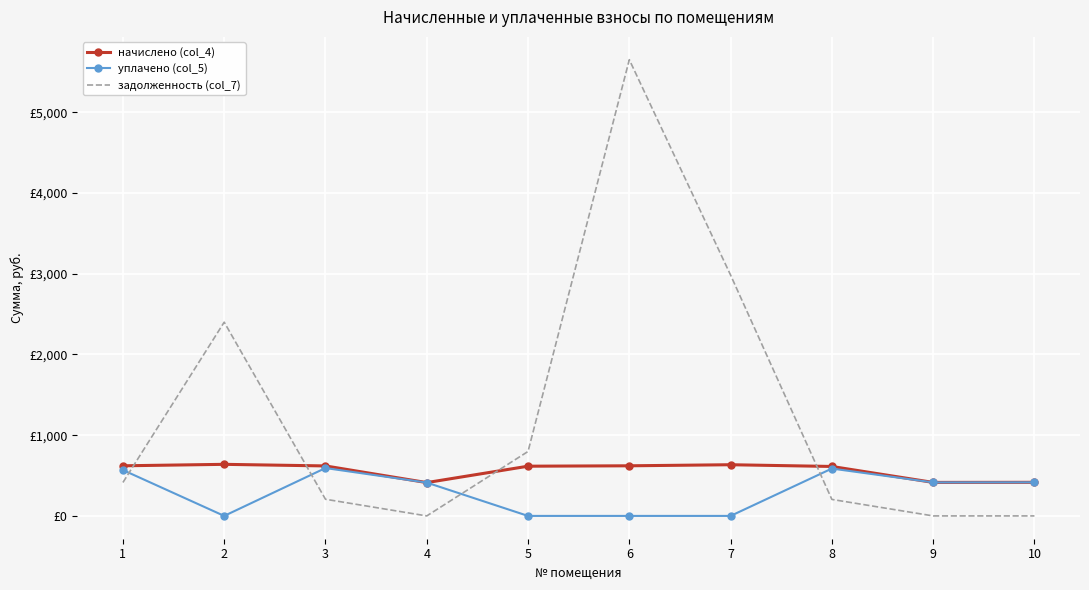

Rank the series by their average value, from lowest to highest.

уплачено (col_5), начислено (col_4), задолженность (col_7)